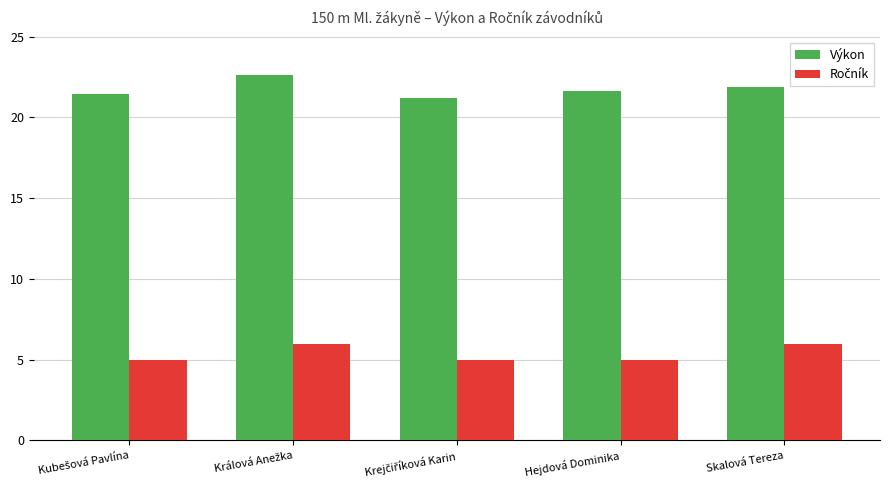

What is the total value across all series at Hejdová Dominika?

26.6